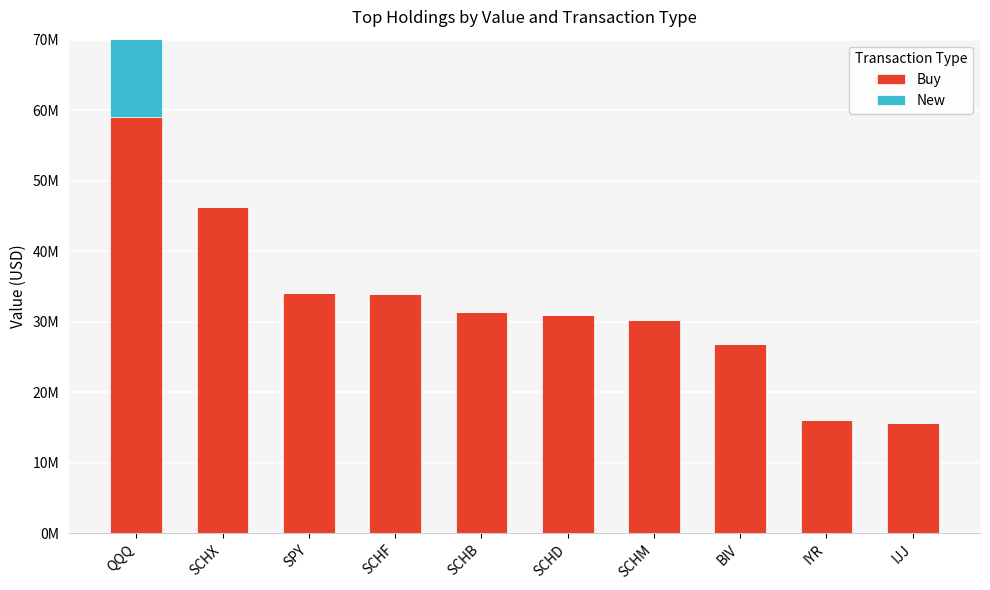

Reading right to left, what are all the values shown in this chart?

Buy: 15674000	16047000	26886000	30269000	30902000	31355000	34002000	34015000	46208000	59044000
New: 0	0	0	0	0	0	0	0	0	34097000